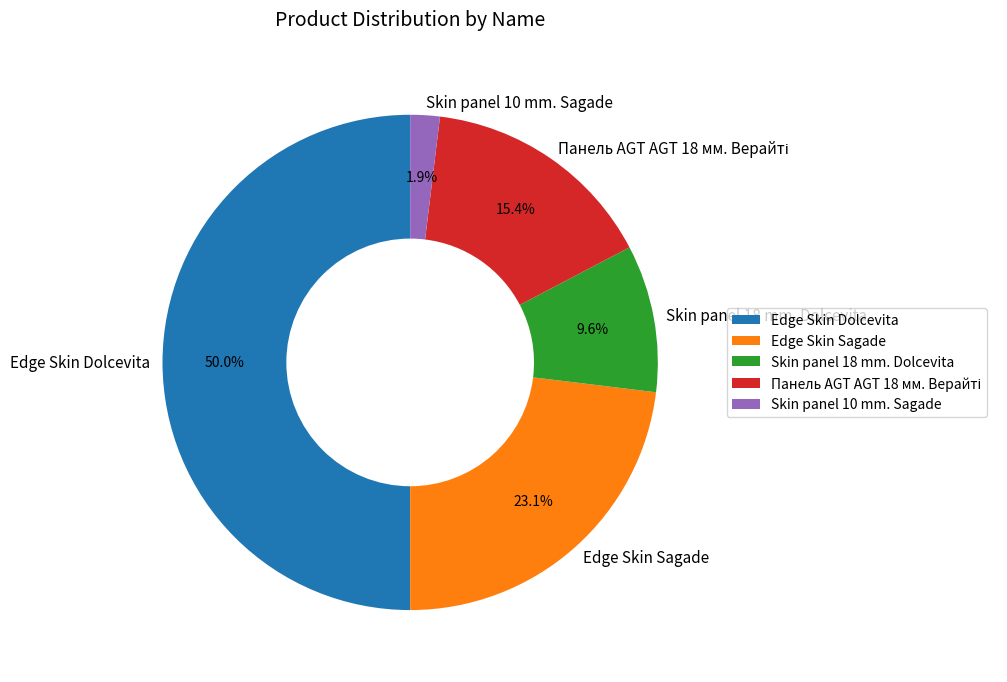

What is the largest slice in the pie chart?

Edge Skin Dolcevita